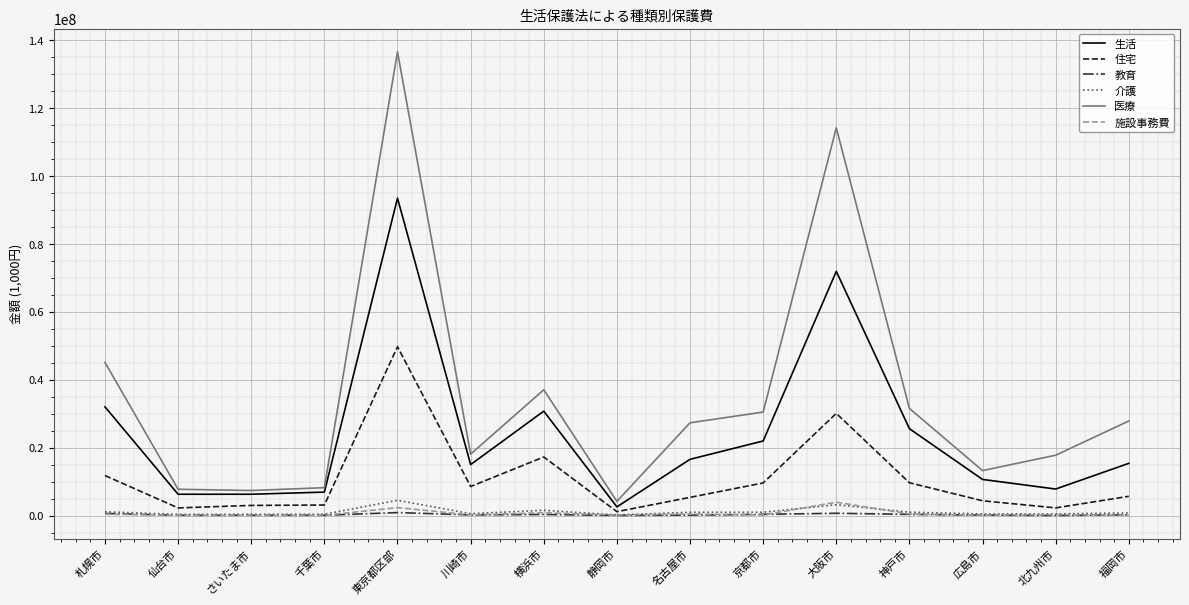

What is the average value of the 医療 series?

35107816